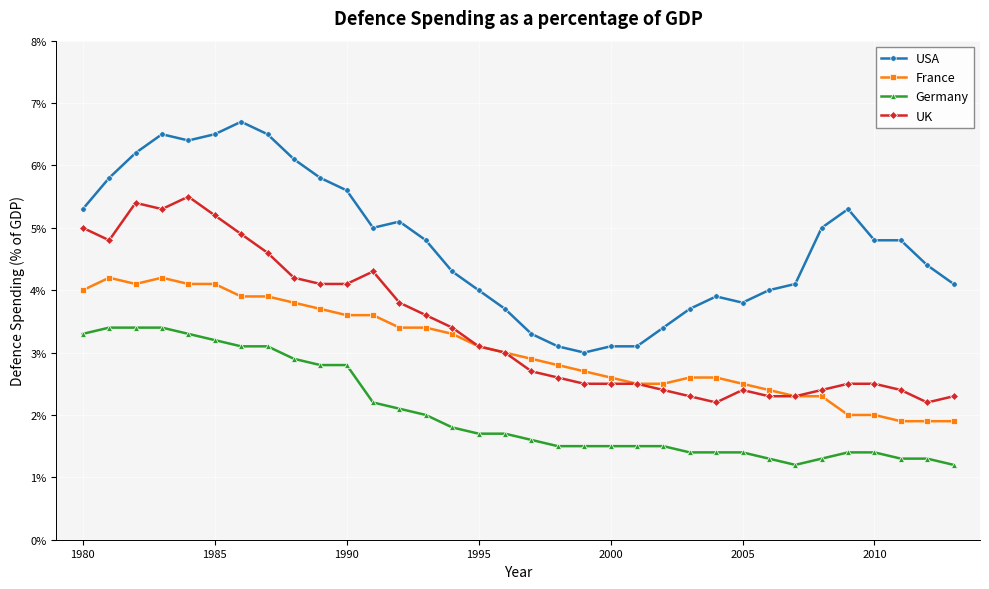

What is the value of the Germany point at the 30th from the left?

1.4